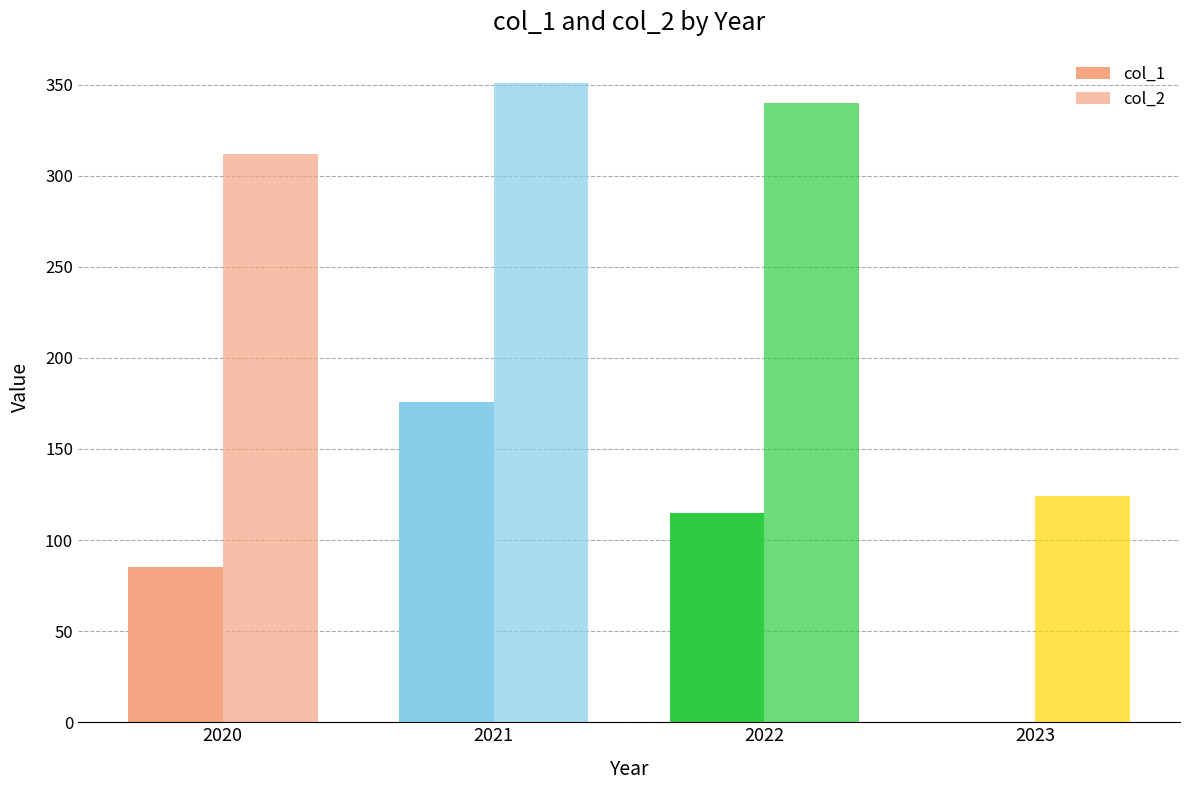

At which category does the chart reach its minimum across all series?

2023